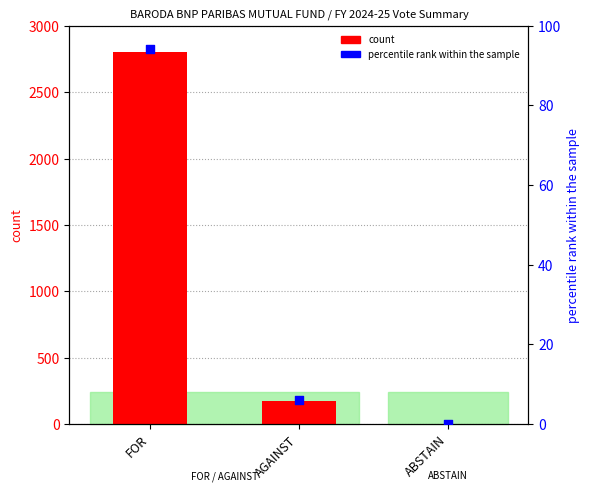

At which category is the sum across all series the highest?

FOR